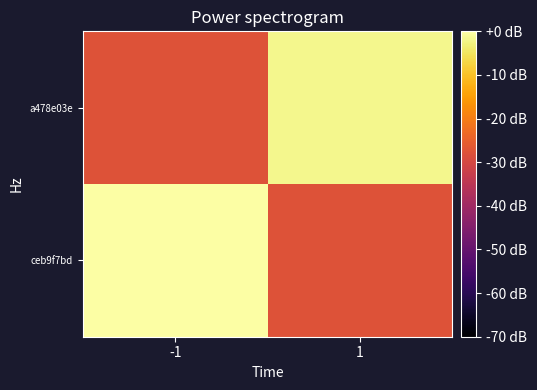

Reading left to right, extract all data points from this chart.

ceb9f7bd: -1=0.0	1=-27.8
a478e03e: -1=-27.8	1=-1.8